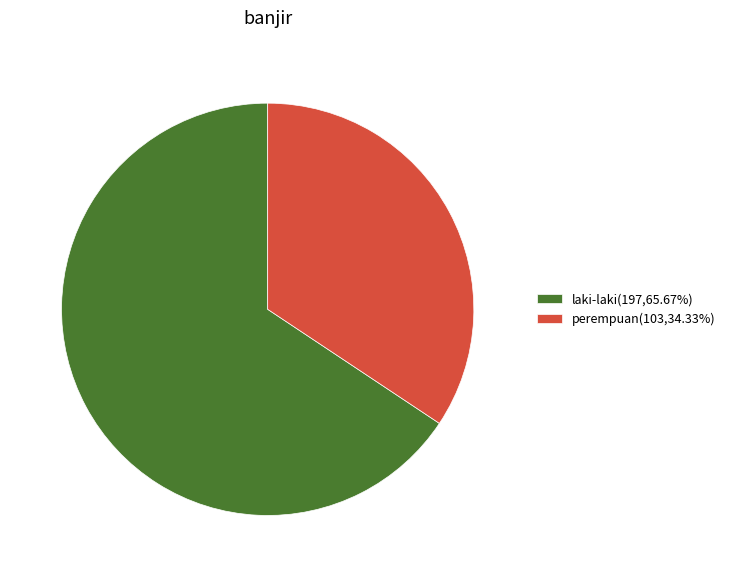

Combined, do perempuan(103,34.33%) and laki-laki(197,65.67%) account for over 50%?

Yes